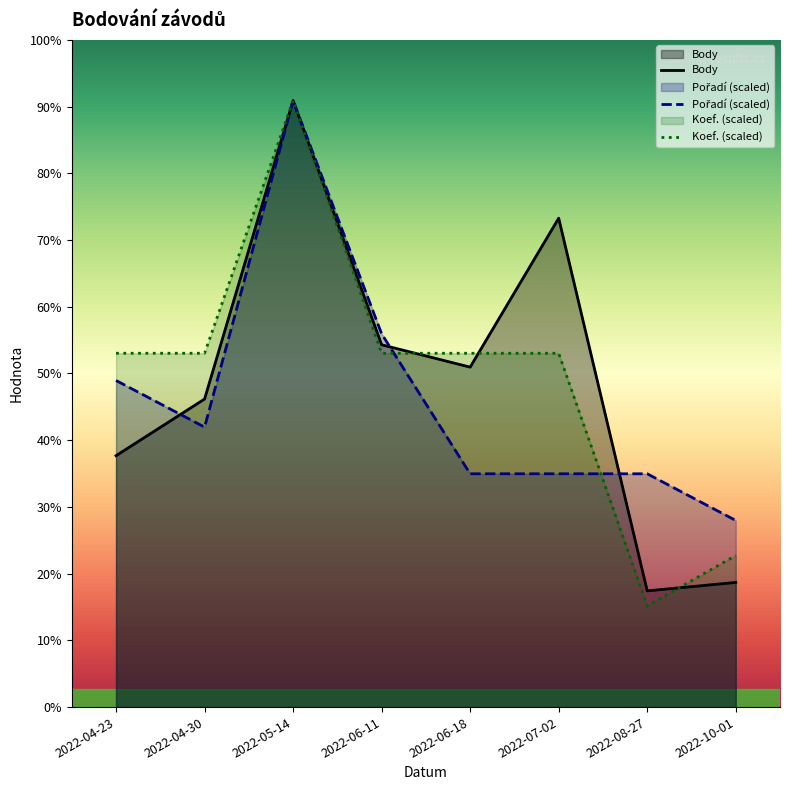

In Pořadí, how many points are lower than both neighbors (excluding endpoints)?

1